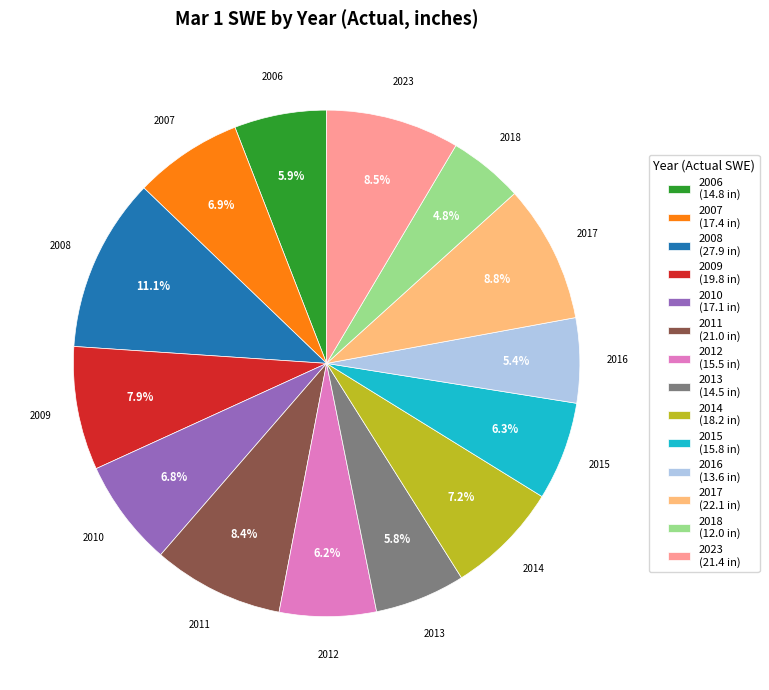

To the nearest percent, what is the combined percentage of 2008 and 2007?

18%